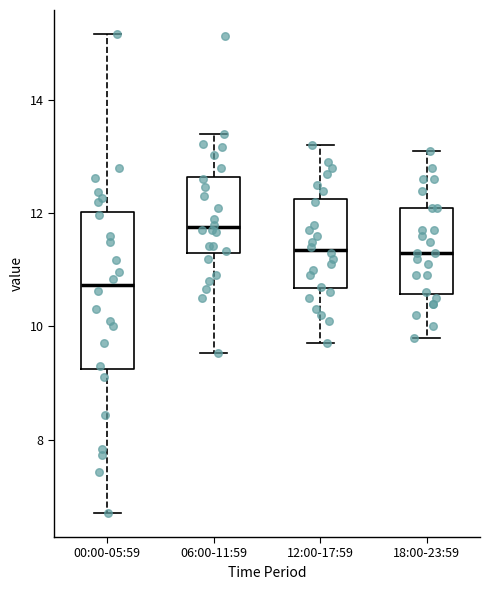

Reading left to right, transcribe this box plot: for each box, give where its median line is, the range the box spans, and where its two whiskers end, as read against the y-axis. The values are not printed on the chart, so give them approximately, as read against the axis.

00:00-05:59: median 10.8, box 9.2 to 12.0, whiskers 6.8 to 15.2
06:00-11:59: median 11.8, box 11.2 to 12.6, whiskers 9.6 to 13.4
12:00-17:59: median 11.4, box 10.6 to 12.2, whiskers 9.8 to 13.2
18:00-23:59: median 11.4, box 10.6 to 12.2, whiskers 9.8 to 13.2